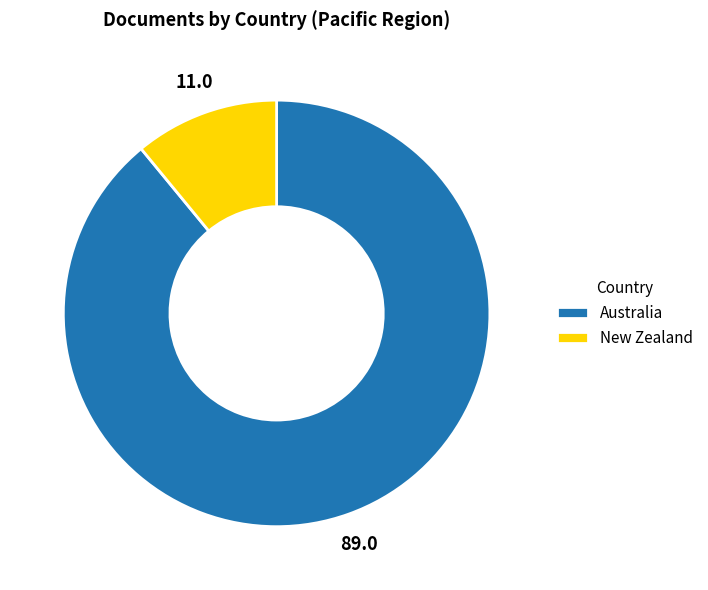

Which has a higher value, New Zealand or Australia?

Australia